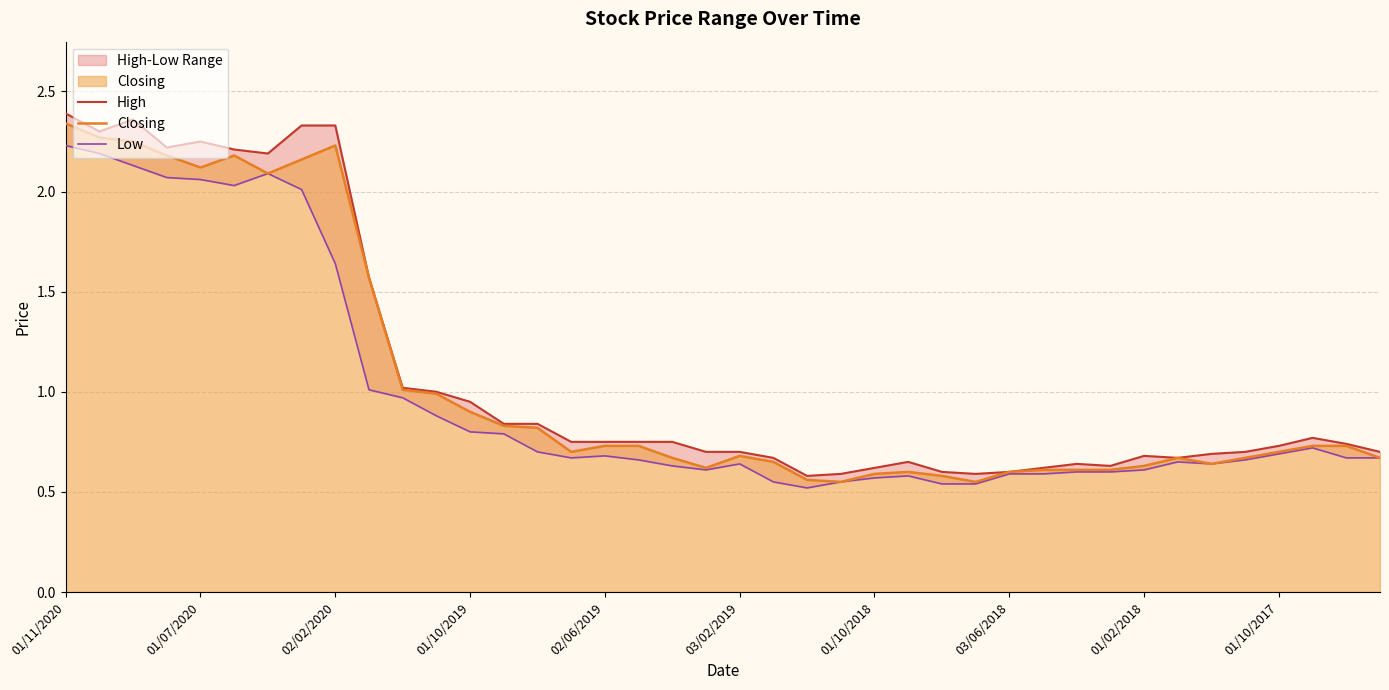

Is it true that Closing equals 0.3 at 30?

False